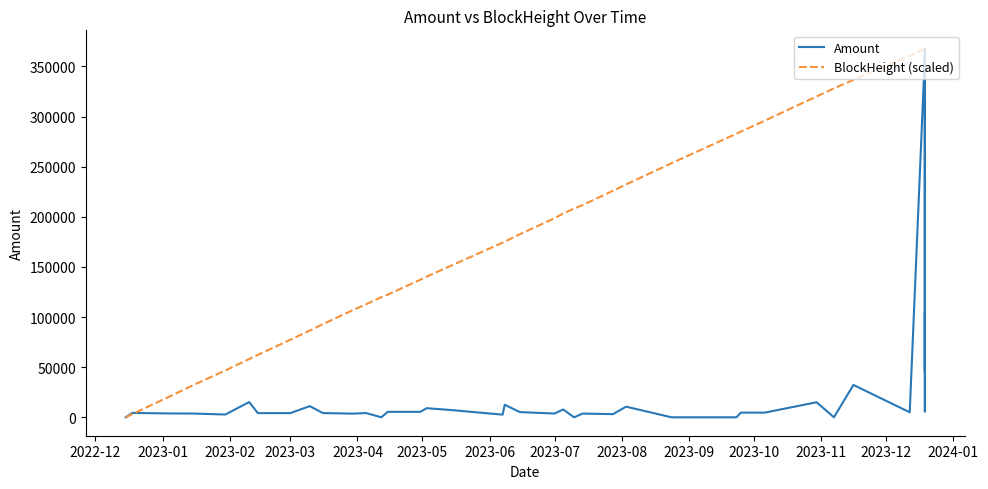

How many interior local valleys does the Amount series have?

13